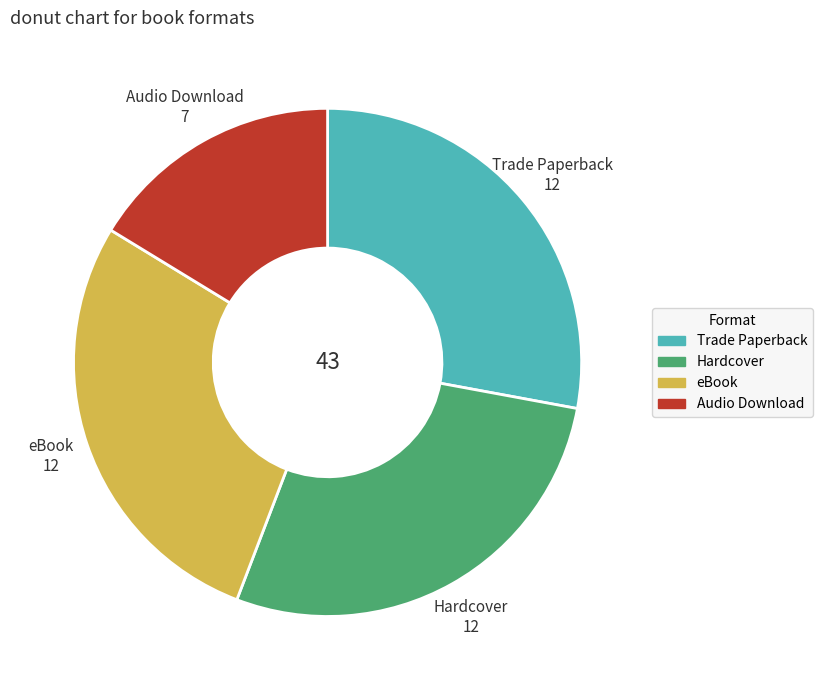

Is the sum of Trade Paperback and Audio Download greater than half?

No